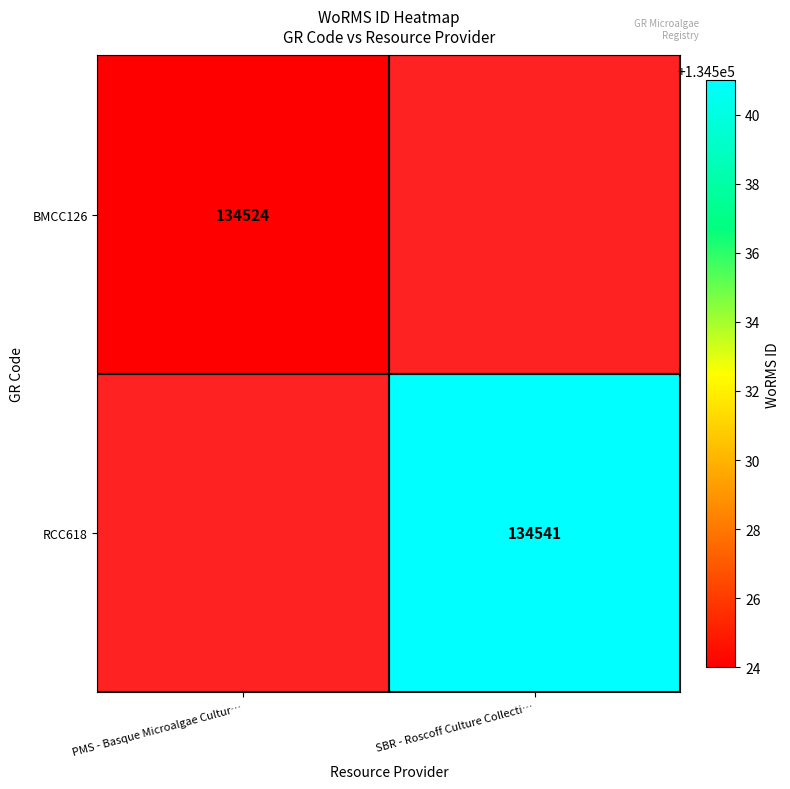

True or false: RCC618 has a value of 134541 at SBR - Roscoff Culture Collecti….

True